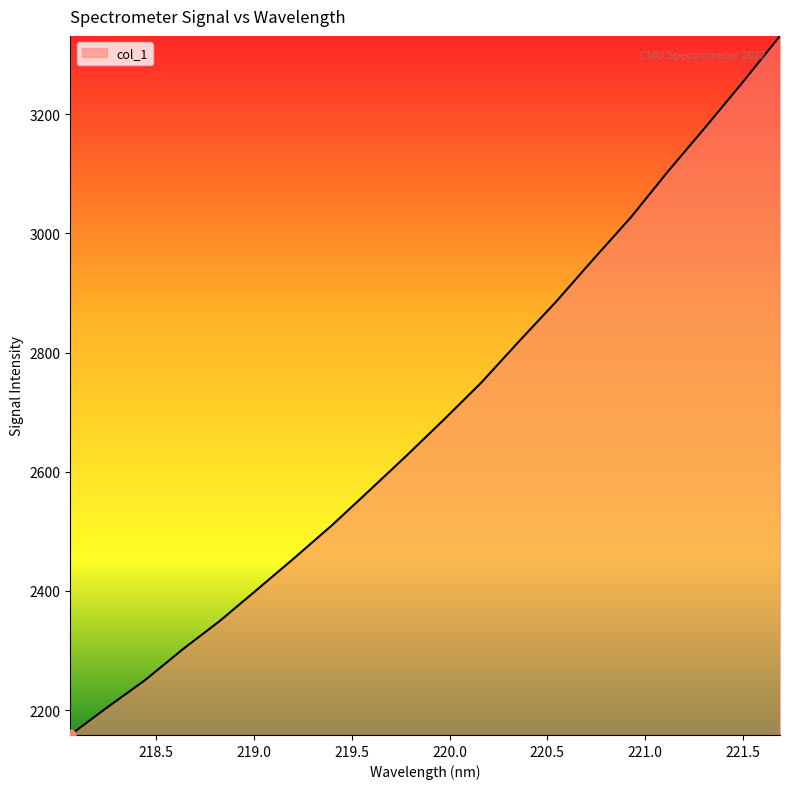

What is the difference between the maximum and minimum values?

1173.1